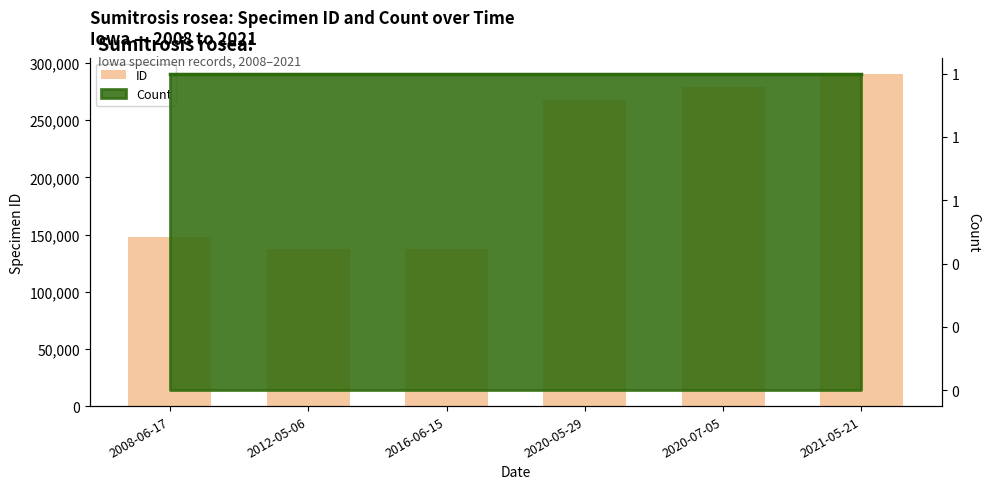

What is the sum of the values at 2020-05-29 and 2012-05-06?

405250